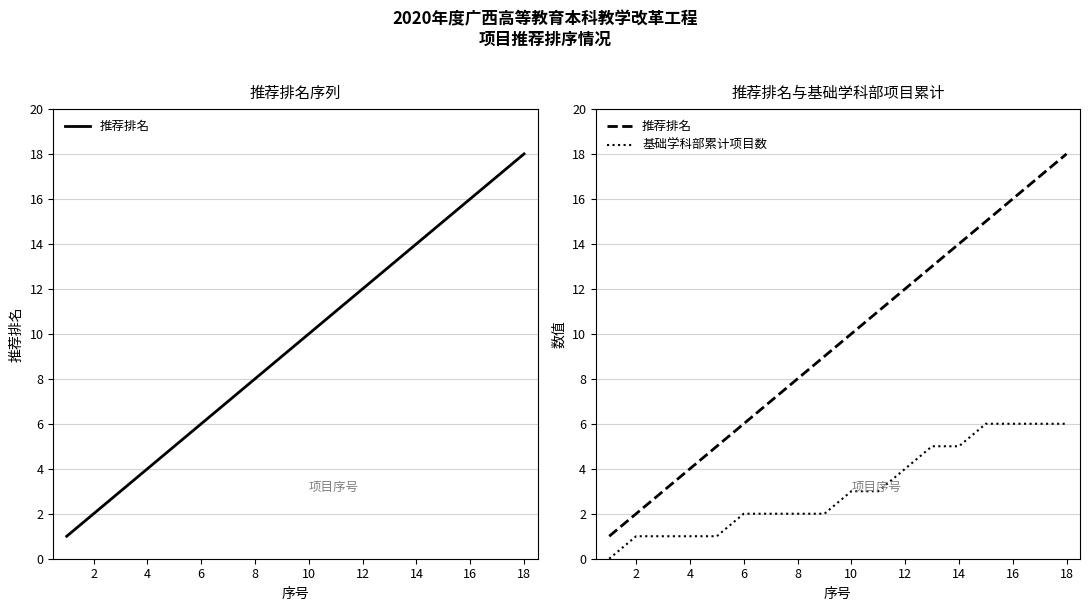

Rank the series at 16 from highest to lowest value.

推荐排名, 基础学科部累计项目数